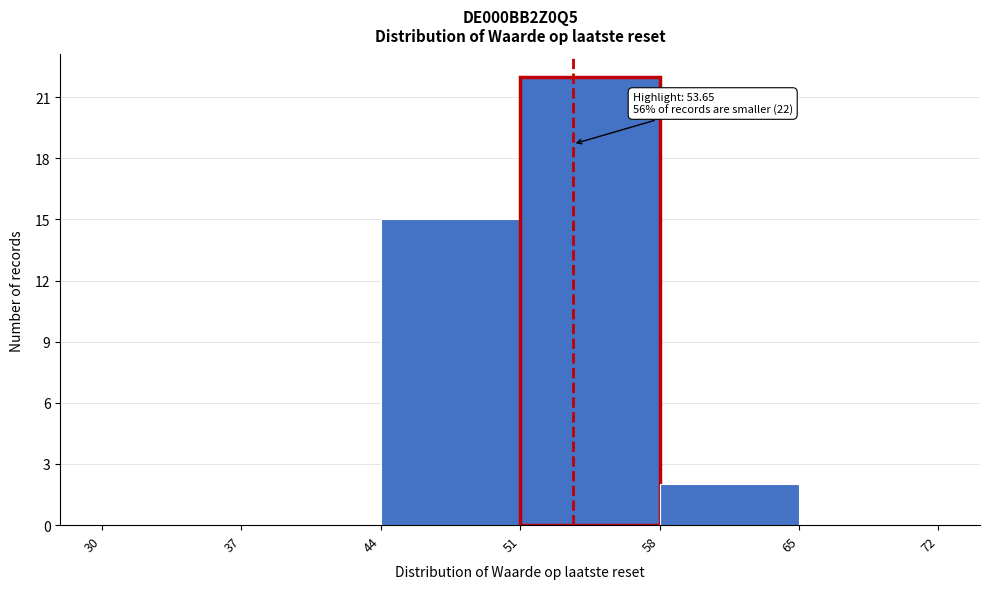

Which range on the x-axis has the tallest bar?

51 to 58